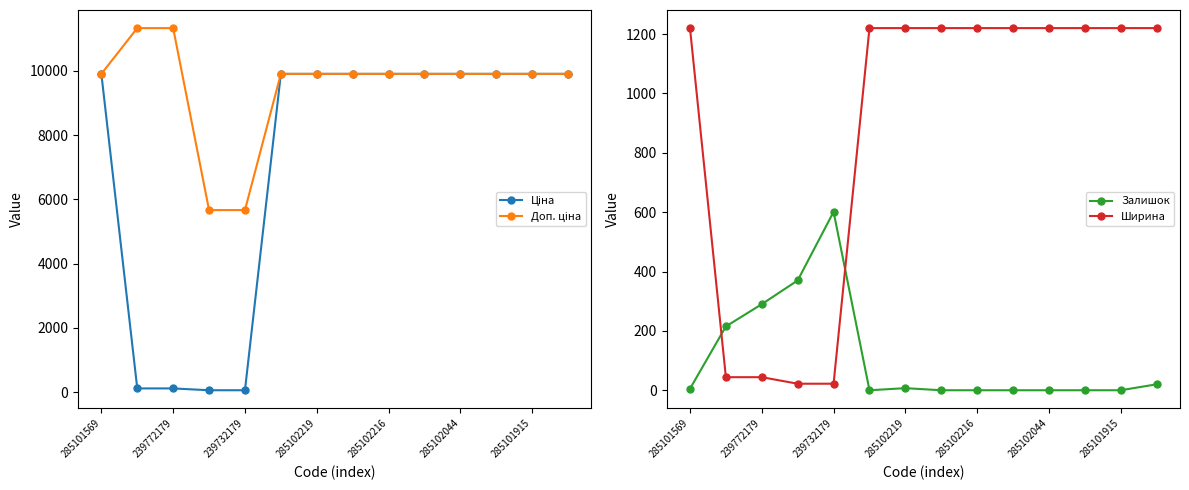

What is the label of the 7th point from the right?

7